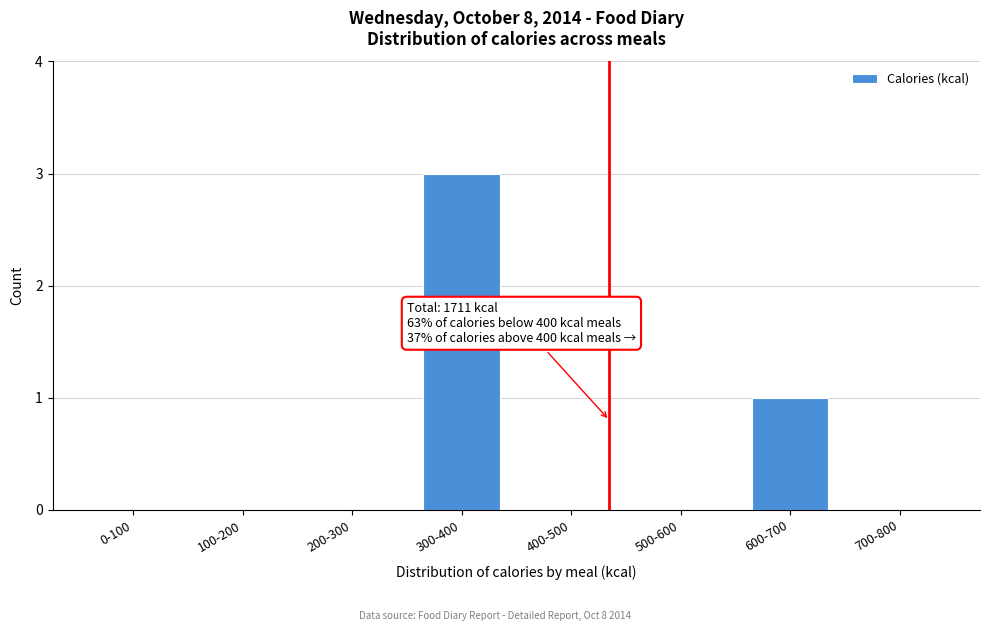

Reading right to left, what are all the values shown in this chart?

700-800=0	600-700=1	500-600=0	400-500=0	300-400=3	200-300=0	100-200=0	0-100=0